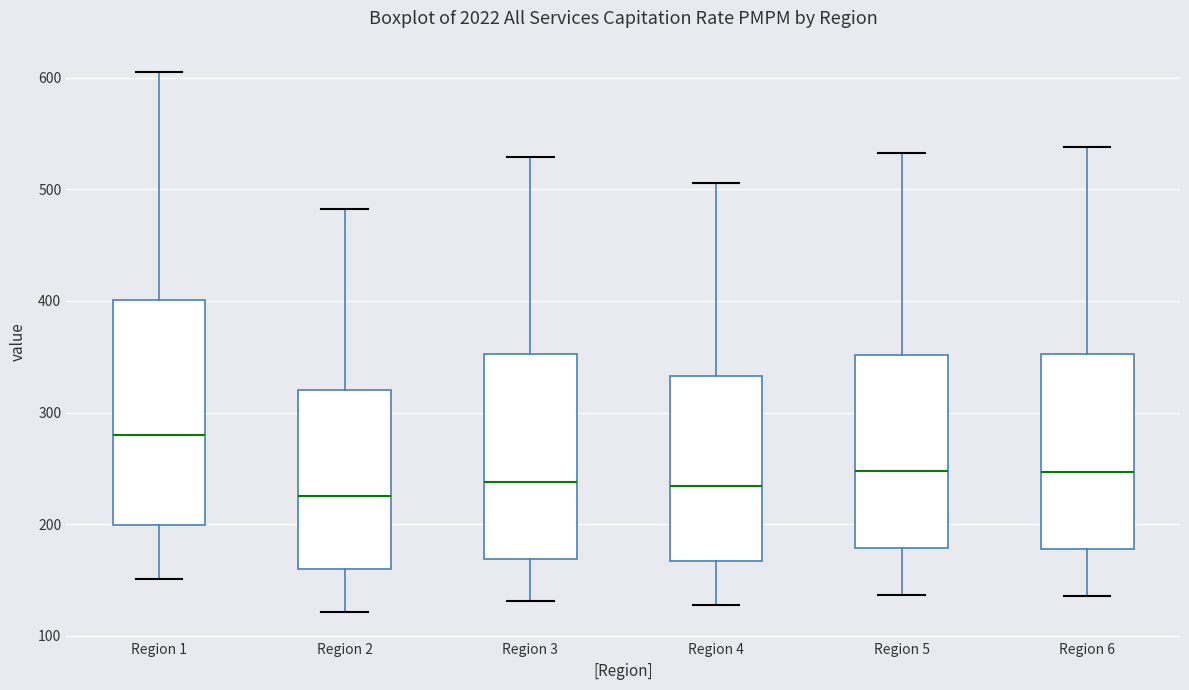

Where is the lower edge of the box for Region 6 on the y-axis? The values are not printed on the chart, so give them approximately, as read against the axis.

180